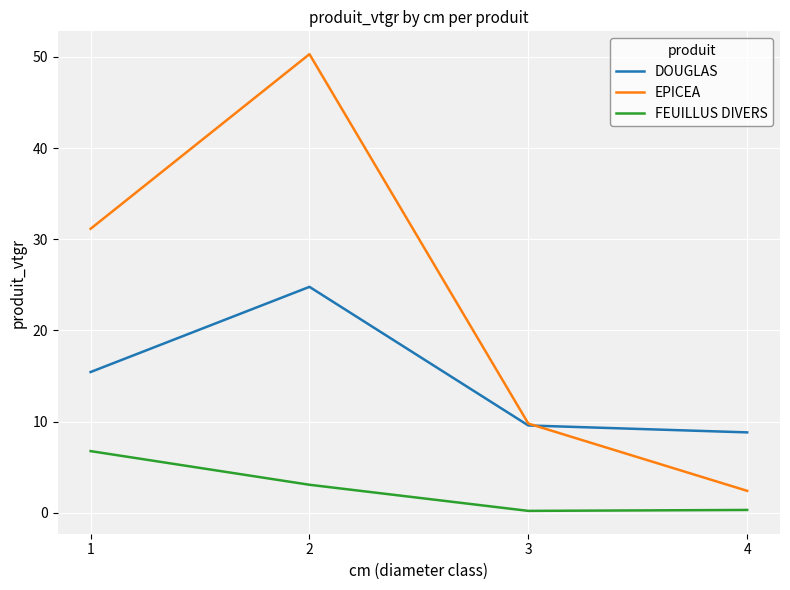

True or false: FEUILLUS DIVERS and DOUGLAS intersect in this chart.

False